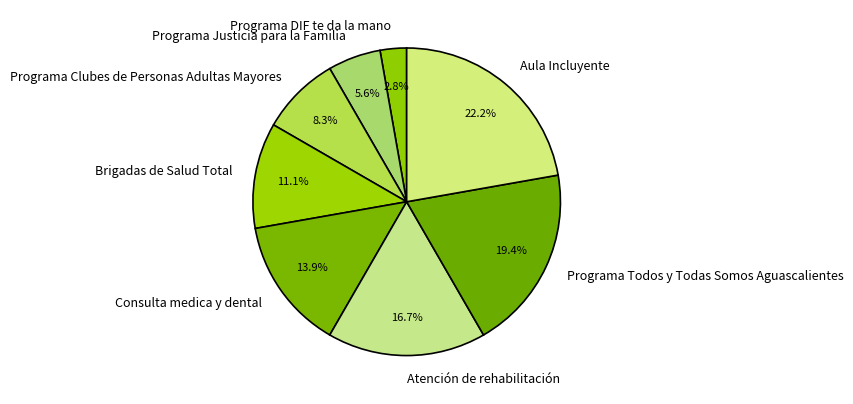

What percentage is the Atención de rehabilitación slice, to the nearest percent?

17%